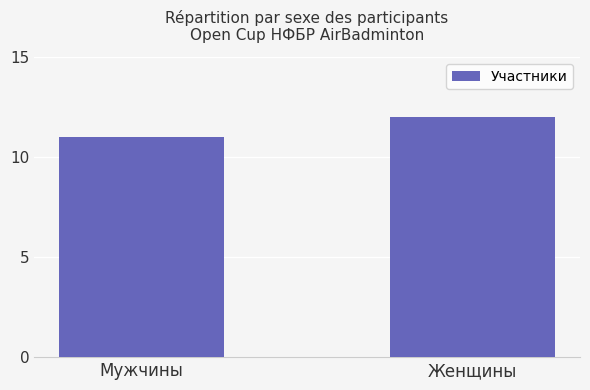

At which category does the chart reach its minimum across all series?

Мужчины